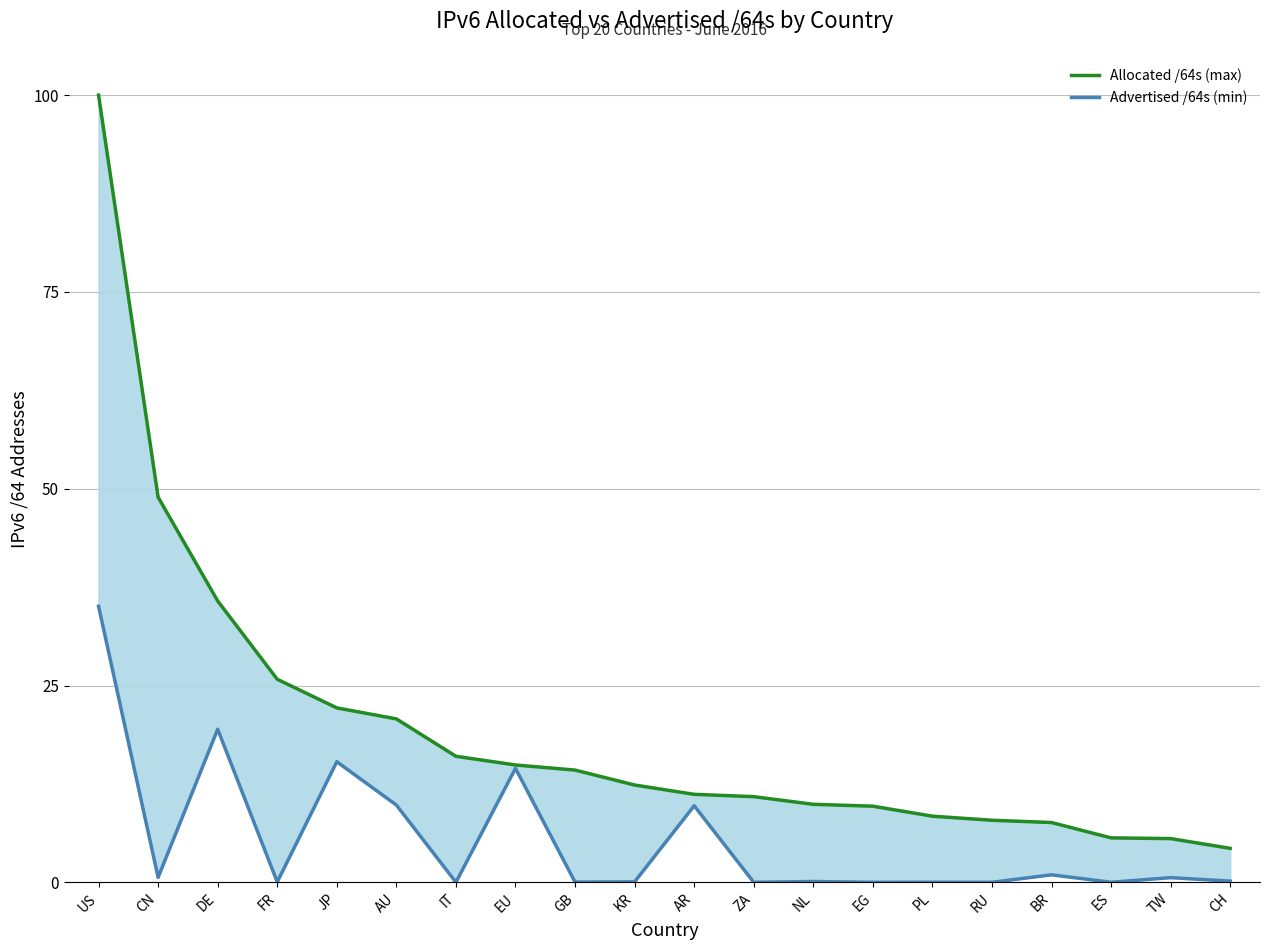

What is the average value of the Advertised /64s (min) series?

5.3